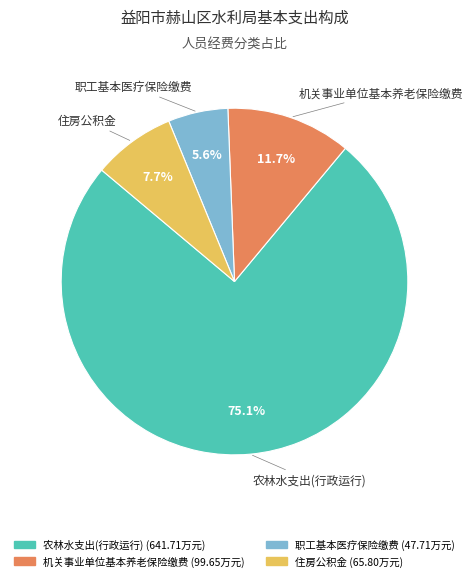

What is the total percentage of 职工基本医疗保险缴费 and 农林水支出(行政运行)?

80.6%